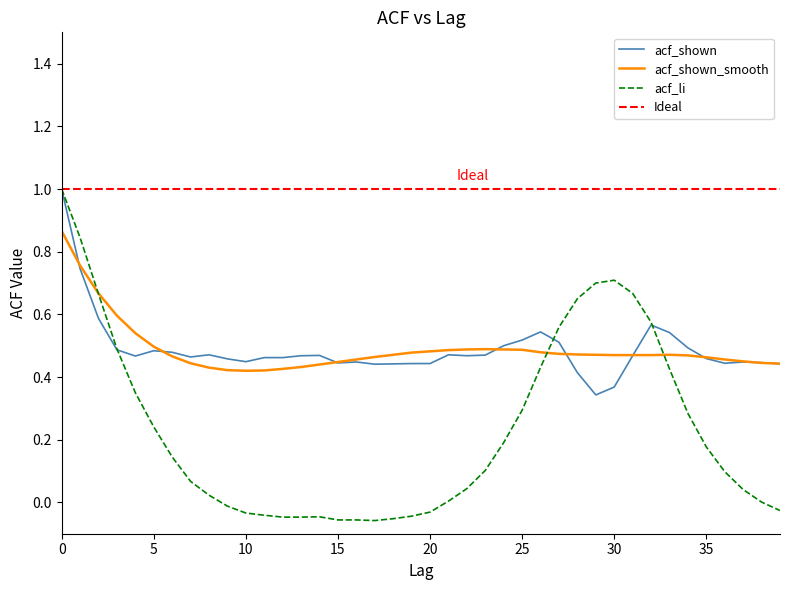

True or false: acf_shown_smooth has a value of 0.8 at 5.

False